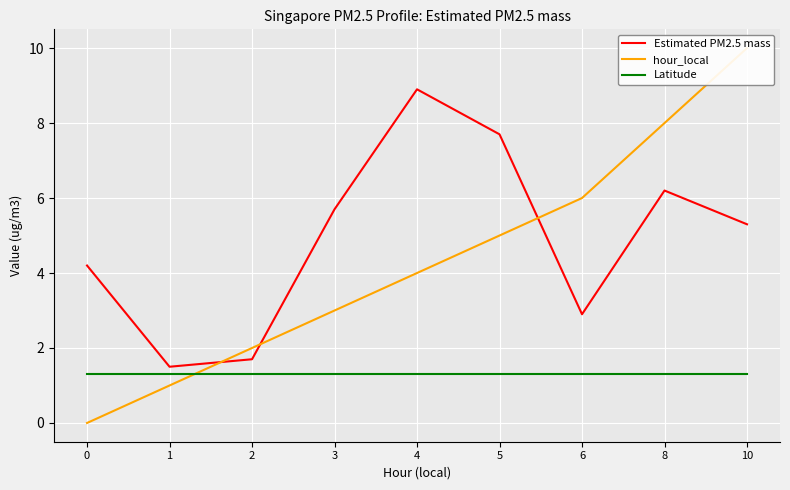

What is the spread (max minus min) of values at 4?

7.6